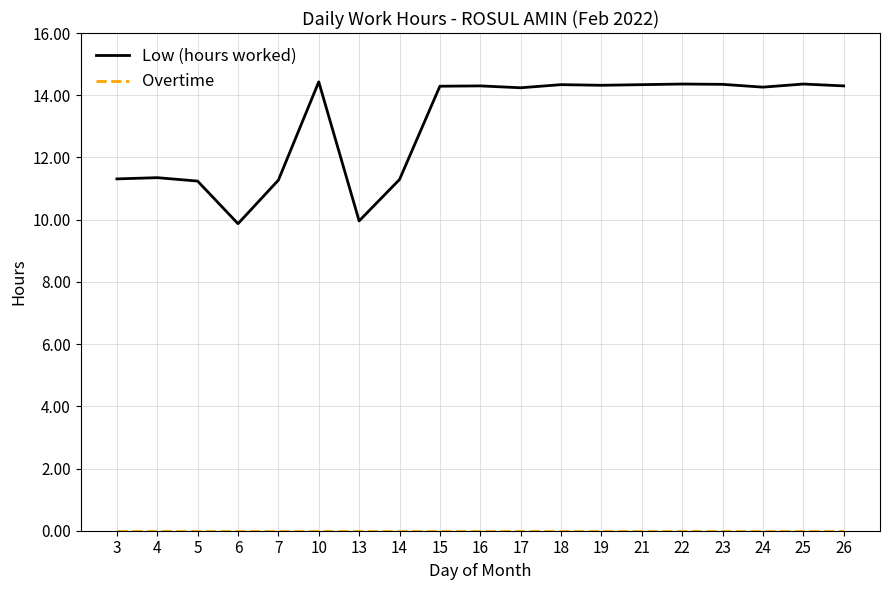

What is the difference between the maximum and minimum values in the Low (hours worked) series?

4.6